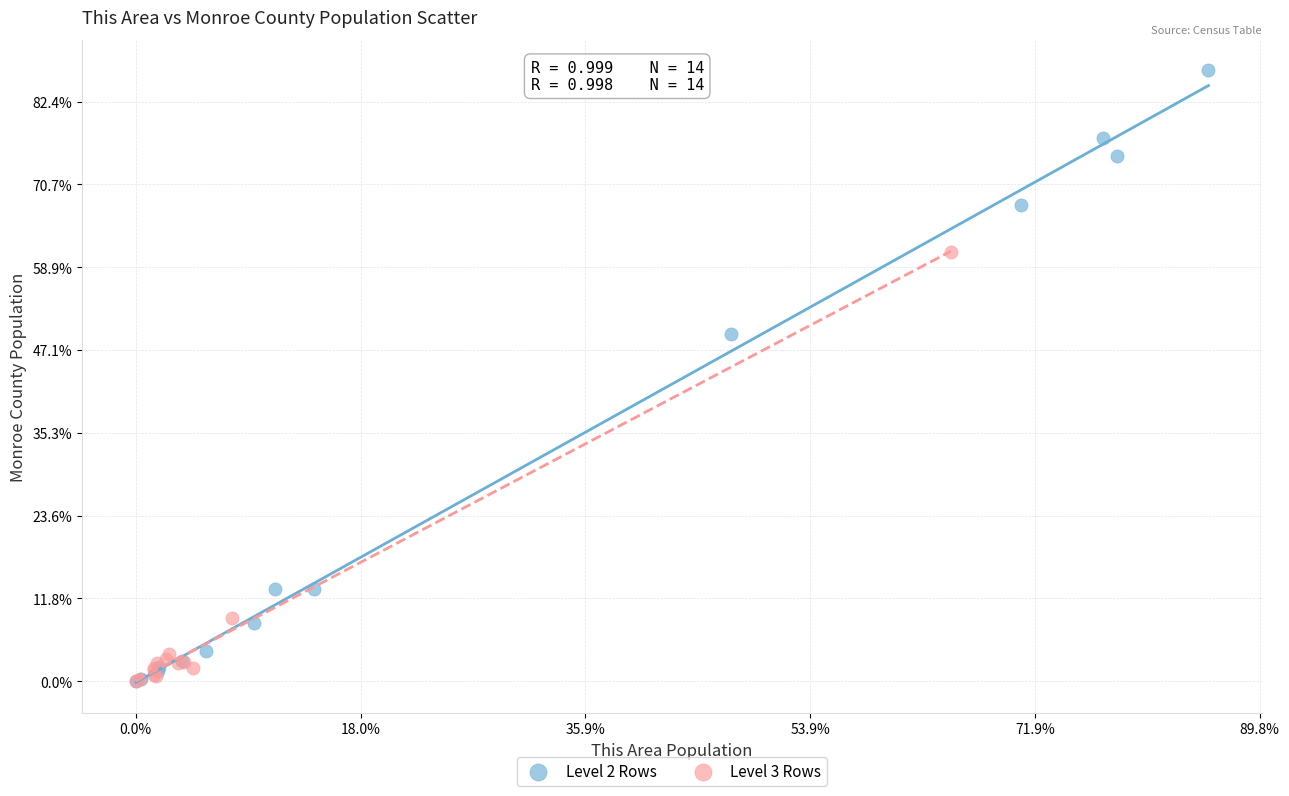

What are all the series names shown in the legend?

Level 2 Rows, Level 3 Rows